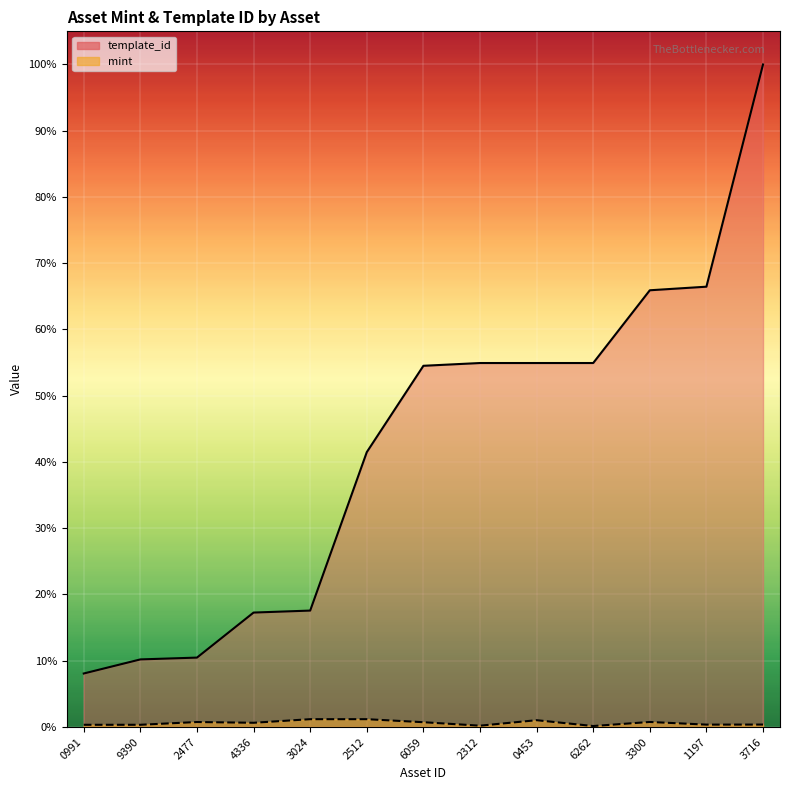

True or false: mint and template_id intersect in this chart.

False